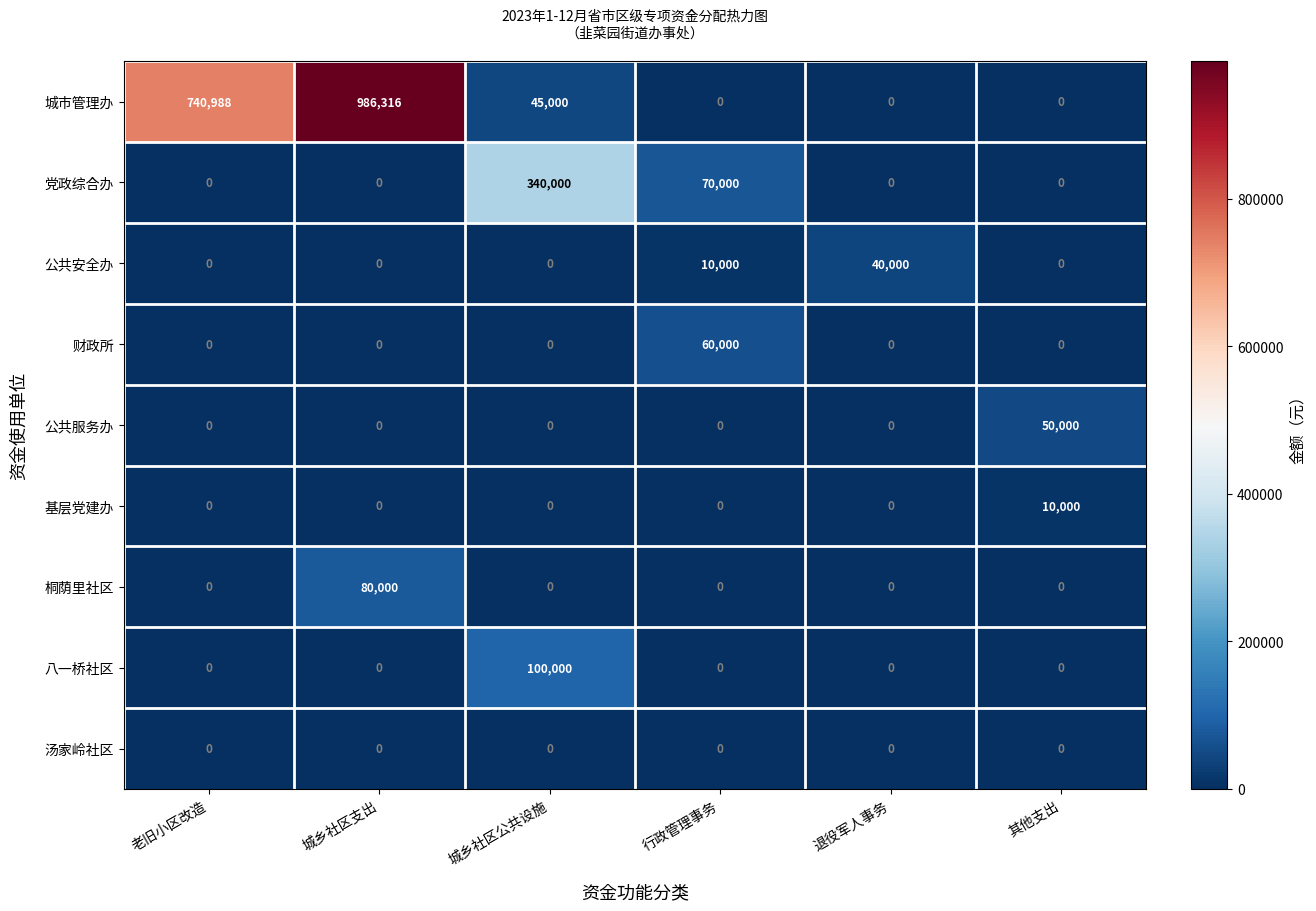

Which series has the widest spread of values?

城市管理办